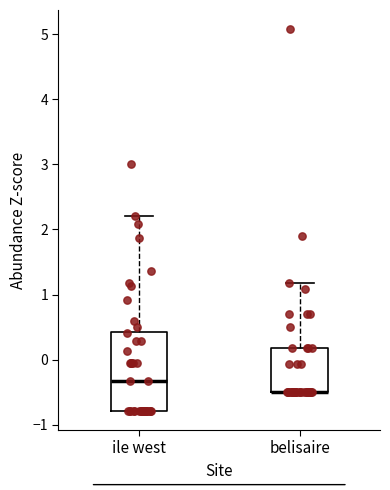

Comparing the boxes themselves (not the whiskers), which one is the tallest?

ile west